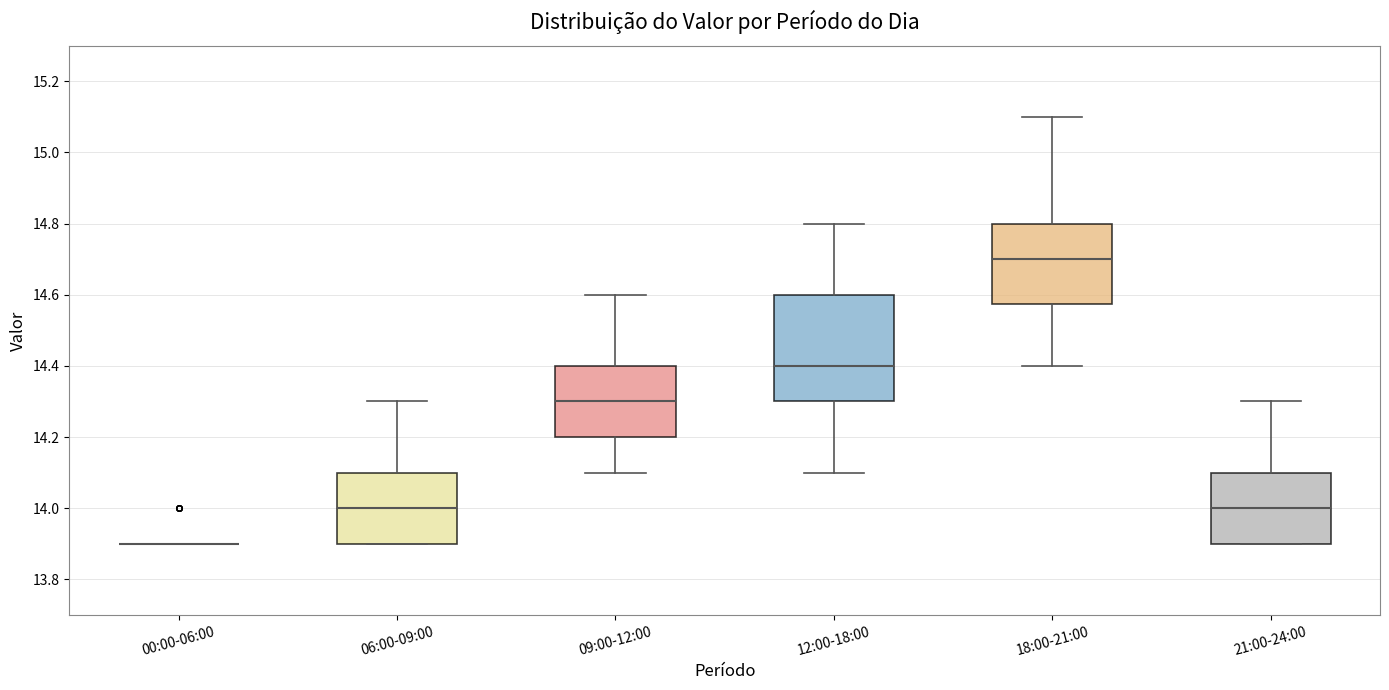

Comparing the boxes themselves (not the whiskers), which one is the tallest?

12:00-18:00